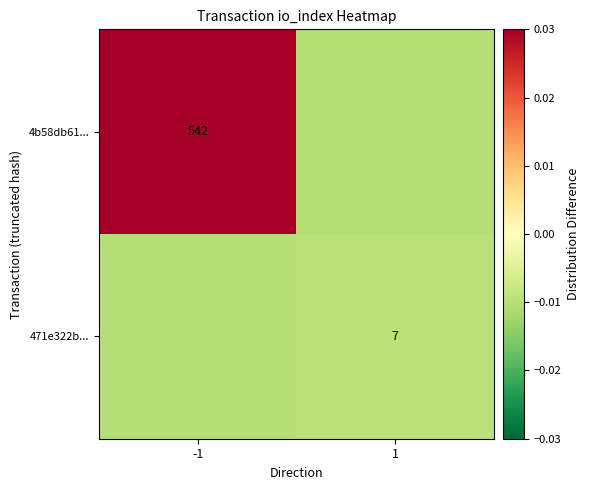

At which category is the sum across all series the highest?

-1